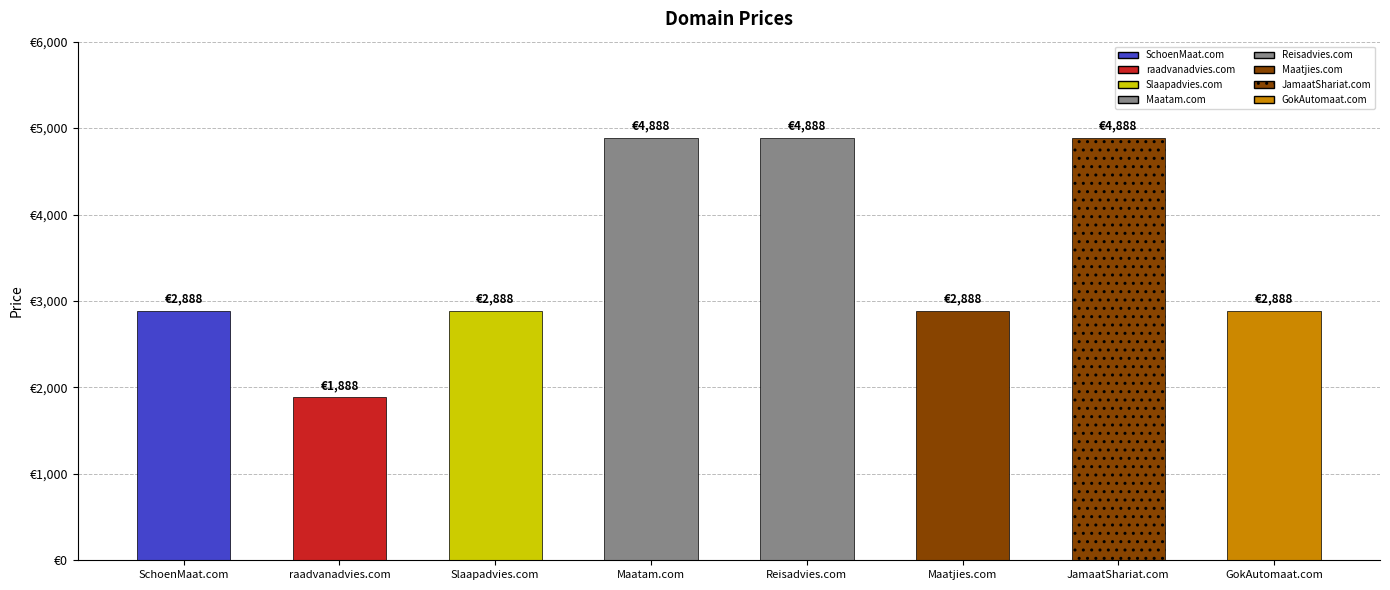

How many values are between 2888 and 4888?

7